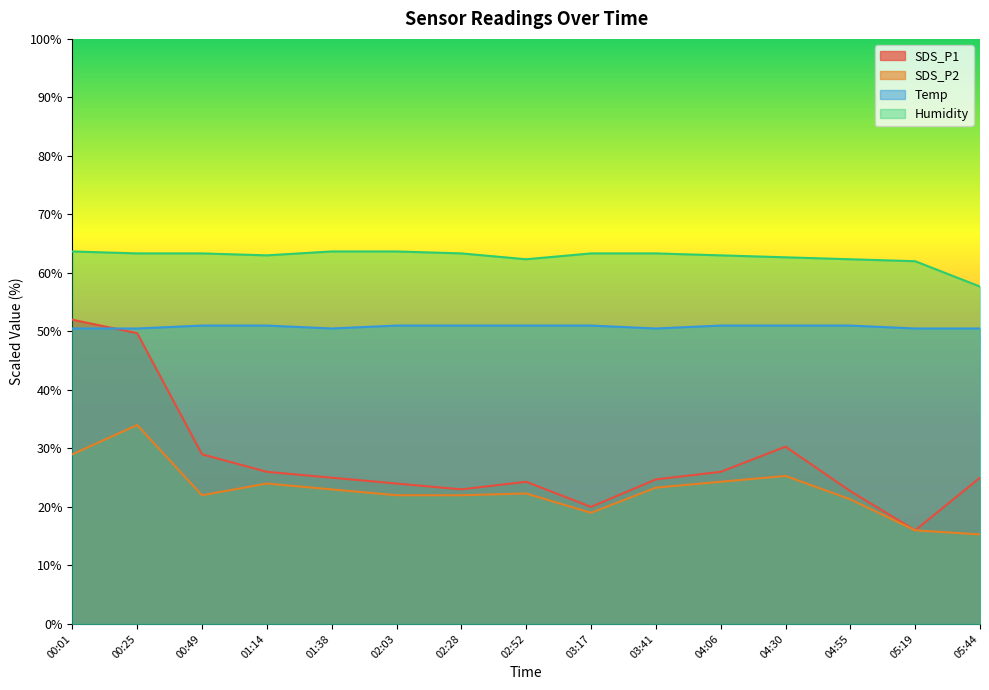

In Humidity, how many points are lower than both neighbors (excluding endpoints)?

2